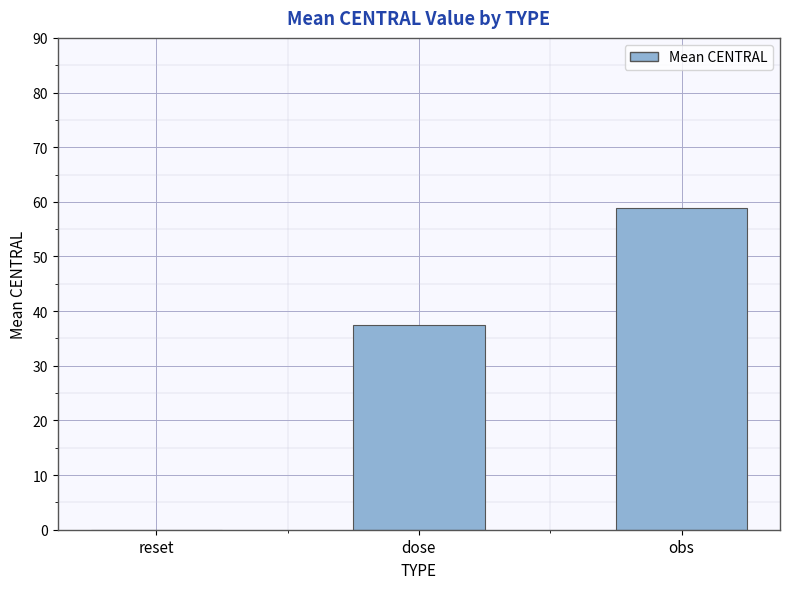

What is the change in value from dose to obs?

+21.4